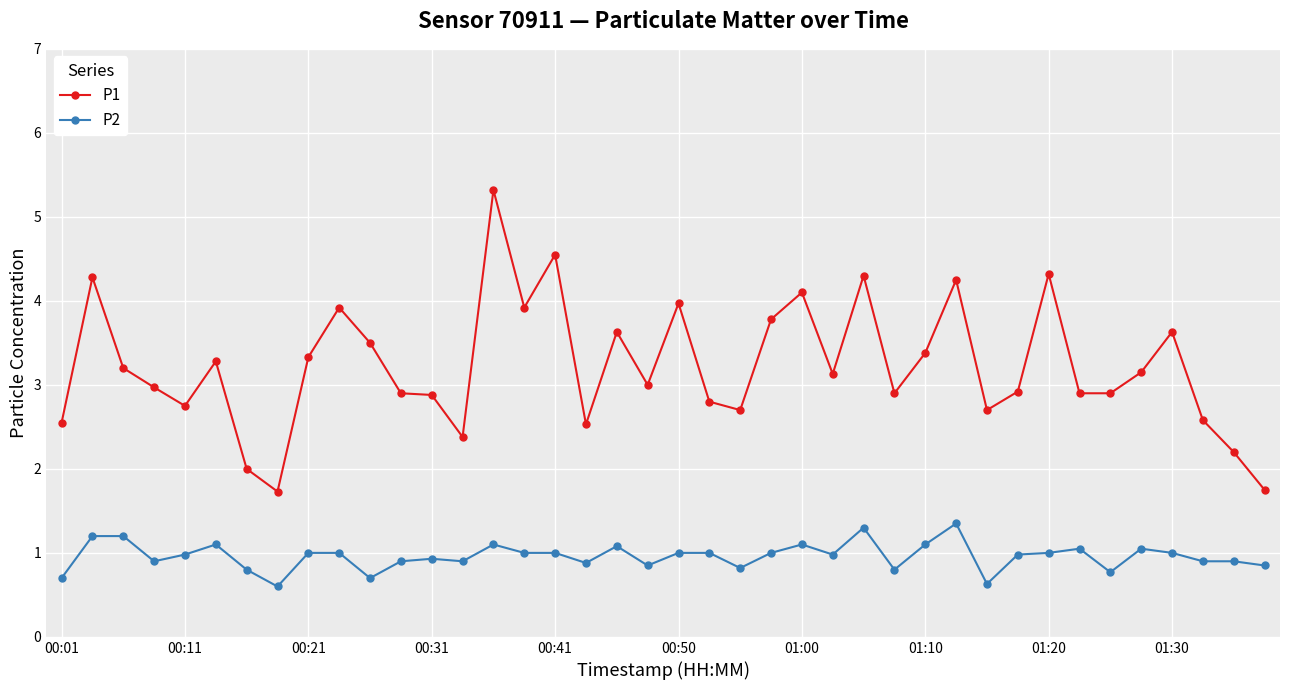

True or false: P1 has more than 0 points higher than both neighbors.

True